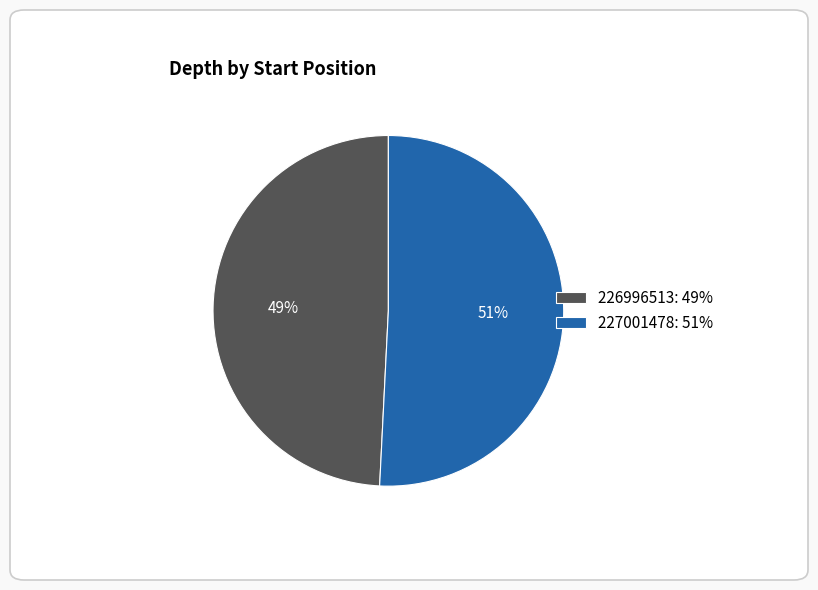

To the nearest percent, what is the difference between the largest and smallest slice percentages?

2%